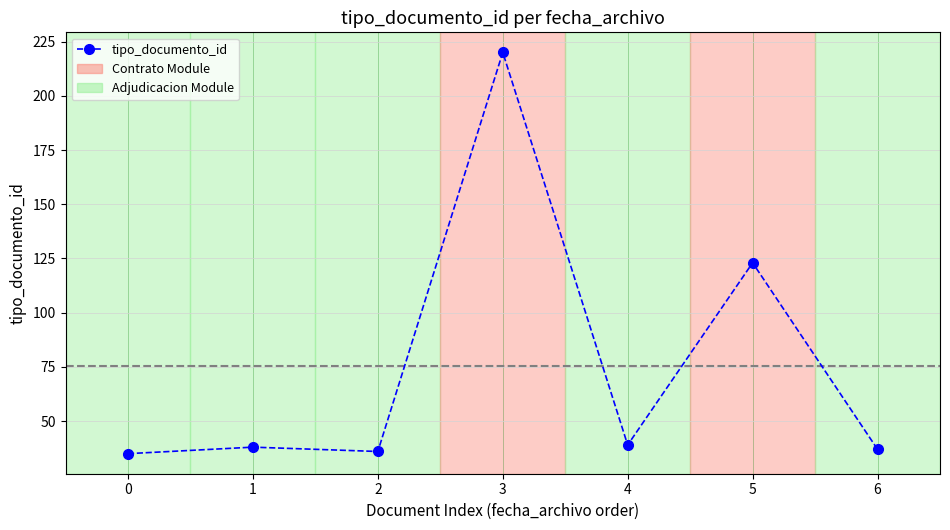

Which has a higher value, 1 or 0?

1